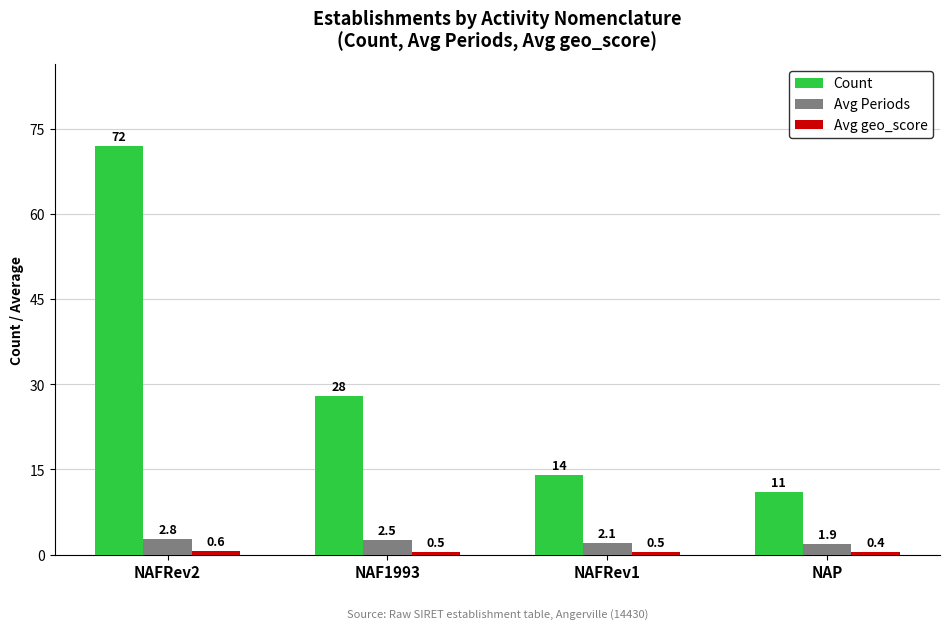

The value of Count at NAF1993 is 28.0. True or false?

True